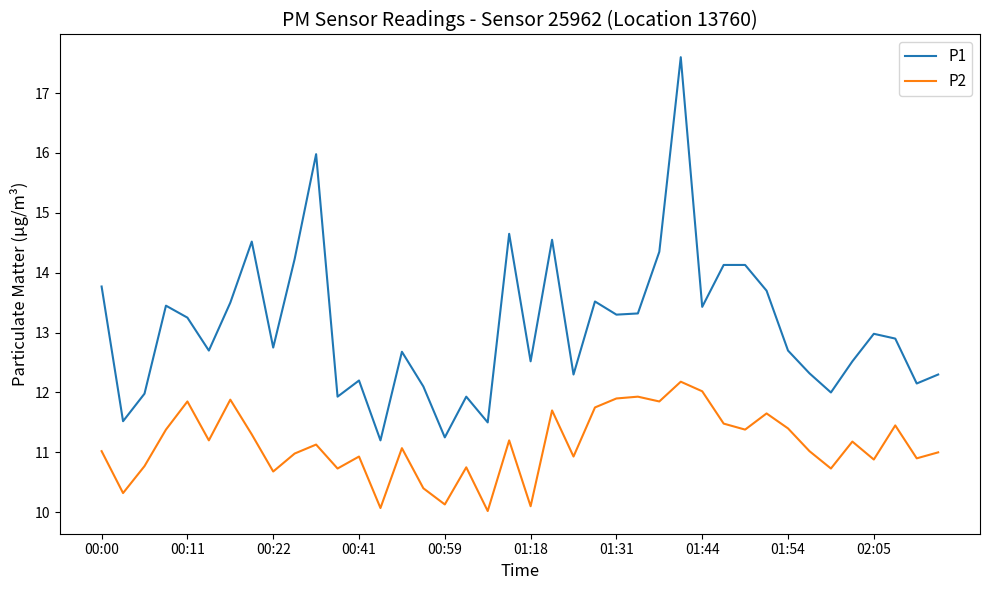

Which series has the widest spread of values?

P1